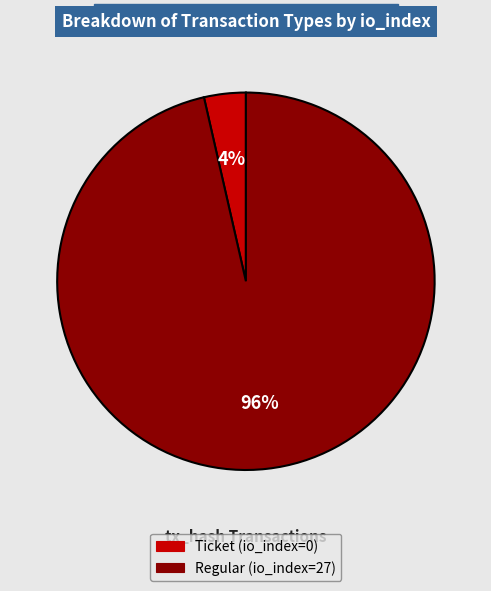

Which category has the biggest portion of the pie?

Regular (io_index=27)